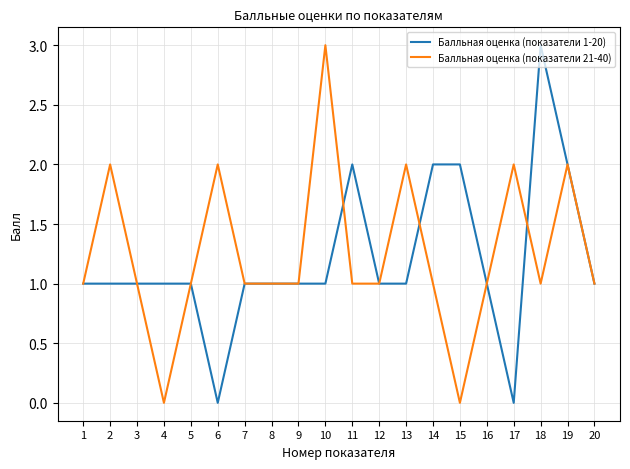

Rank the series by their average value, from highest to lowest.

Балльная оценка (показатели 21-40), Балльная оценка (показатели 1-20)